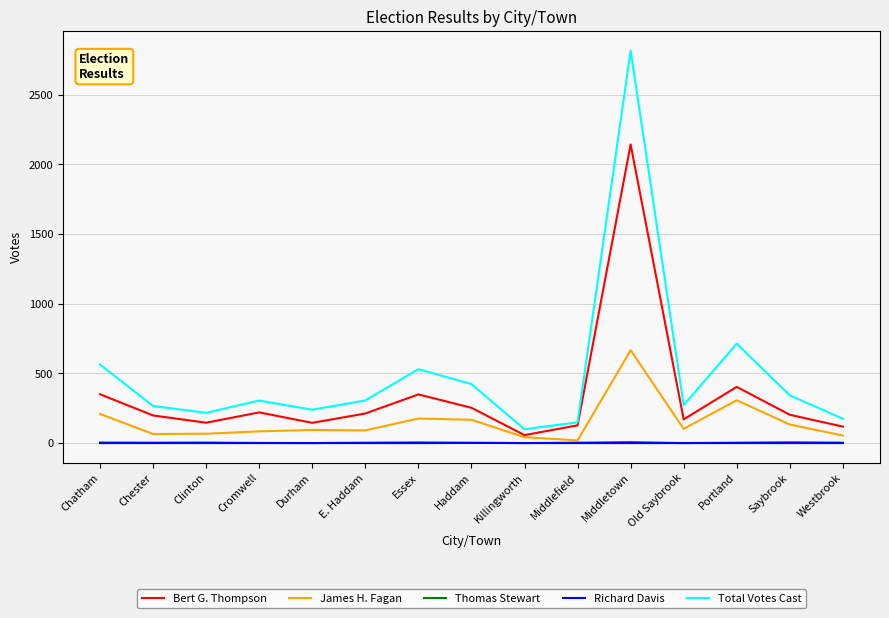

What is the sum of all Bert G. Thompson values?

5093